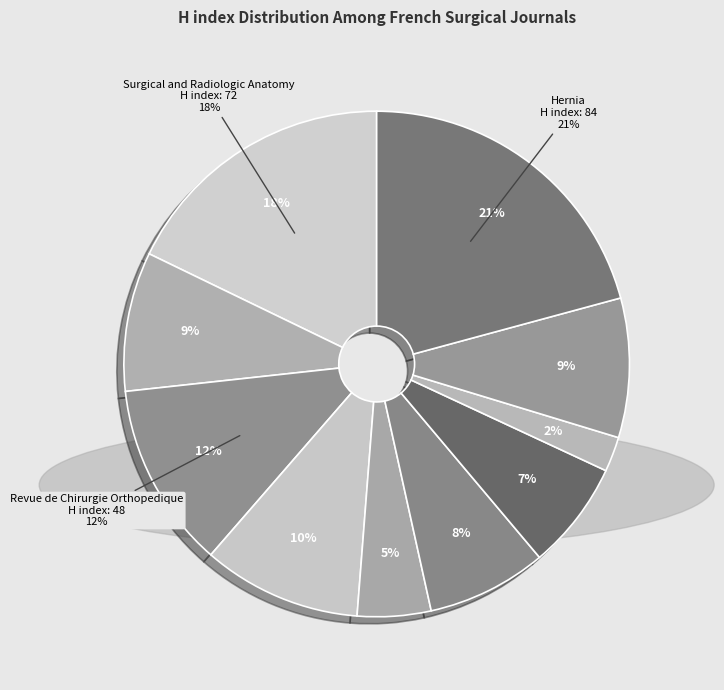

What percentage is the Journal de Chirurgie Viscerale slice, to the nearest percent?

10%